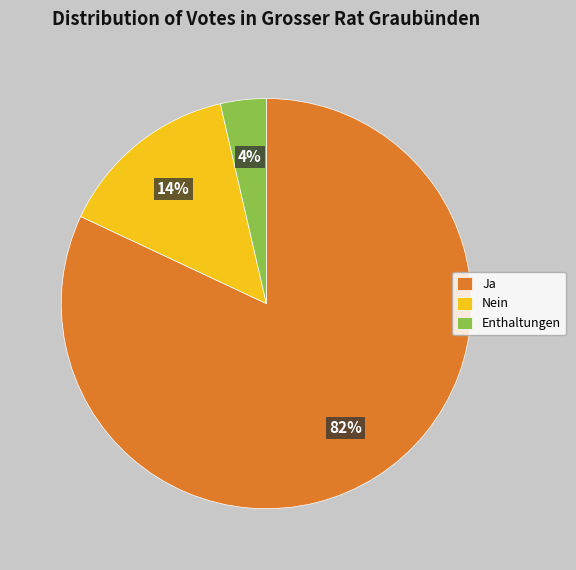

Is there a majority slice in this chart?

Yes